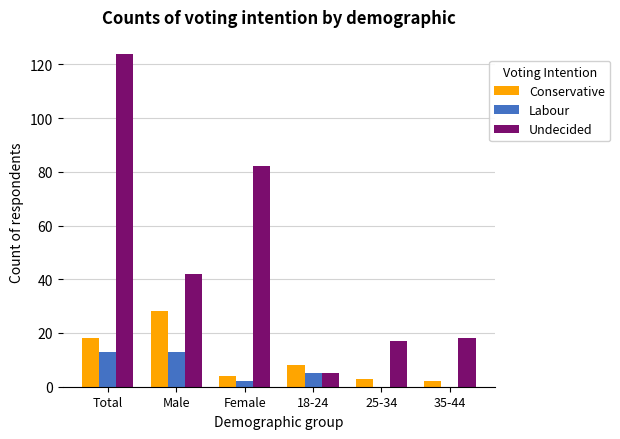

What is the sum of all Undecided values?

288